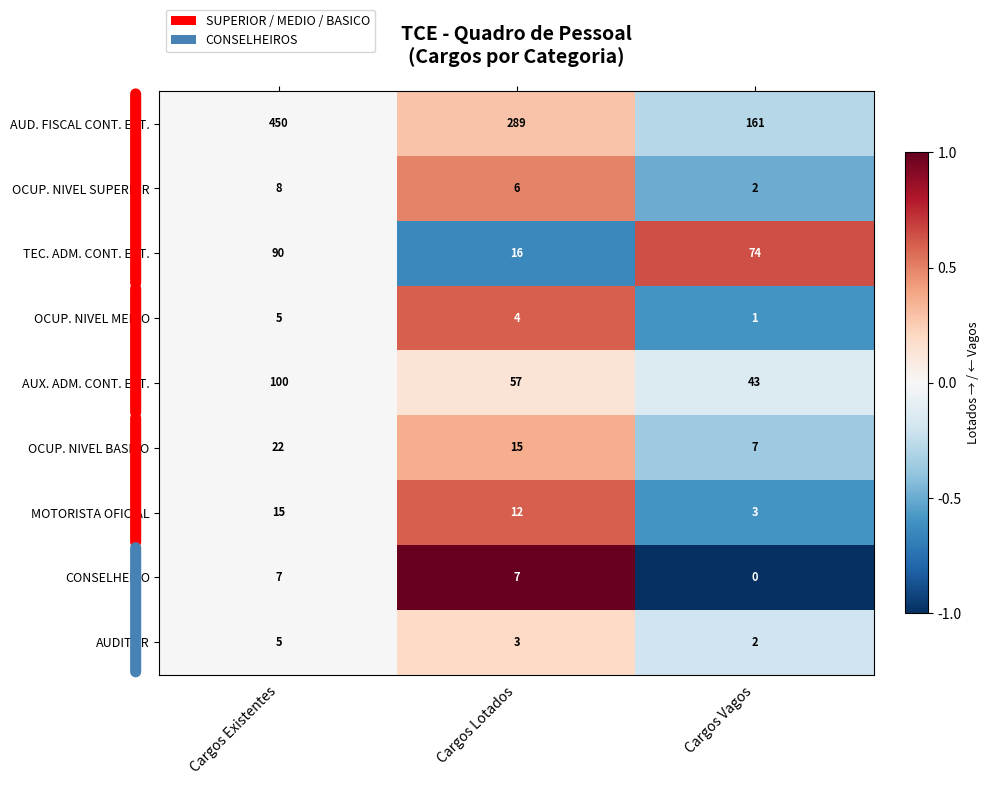

Which series has the largest range (max minus min)?

AUD. FISCAL CONT. EXT.